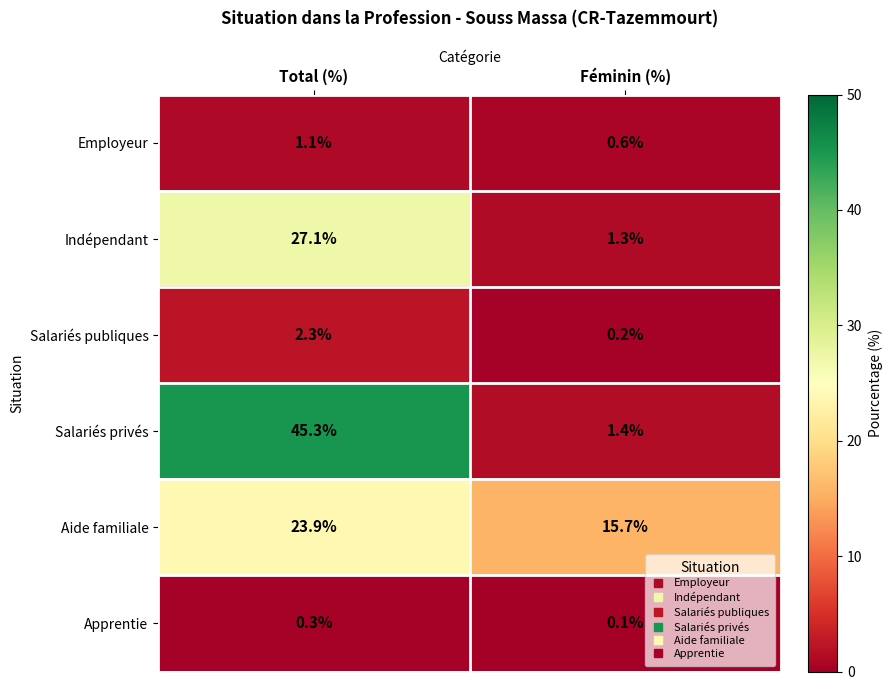

What is the minimum value for Salariés privés?

1.4